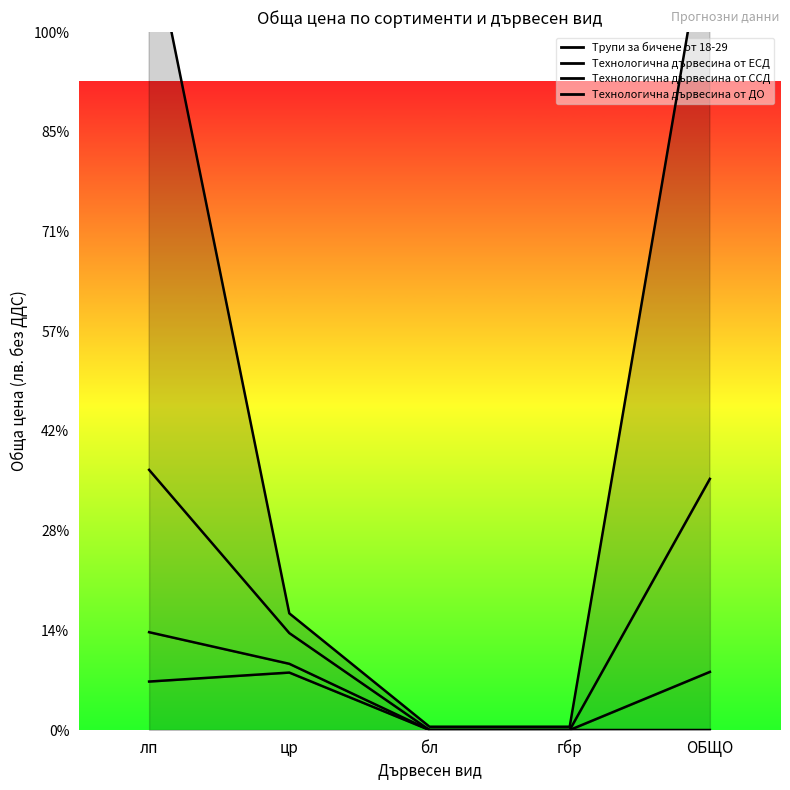

The value of Трупи за бичене от 18-29 at цр is 1792. True or false?

False